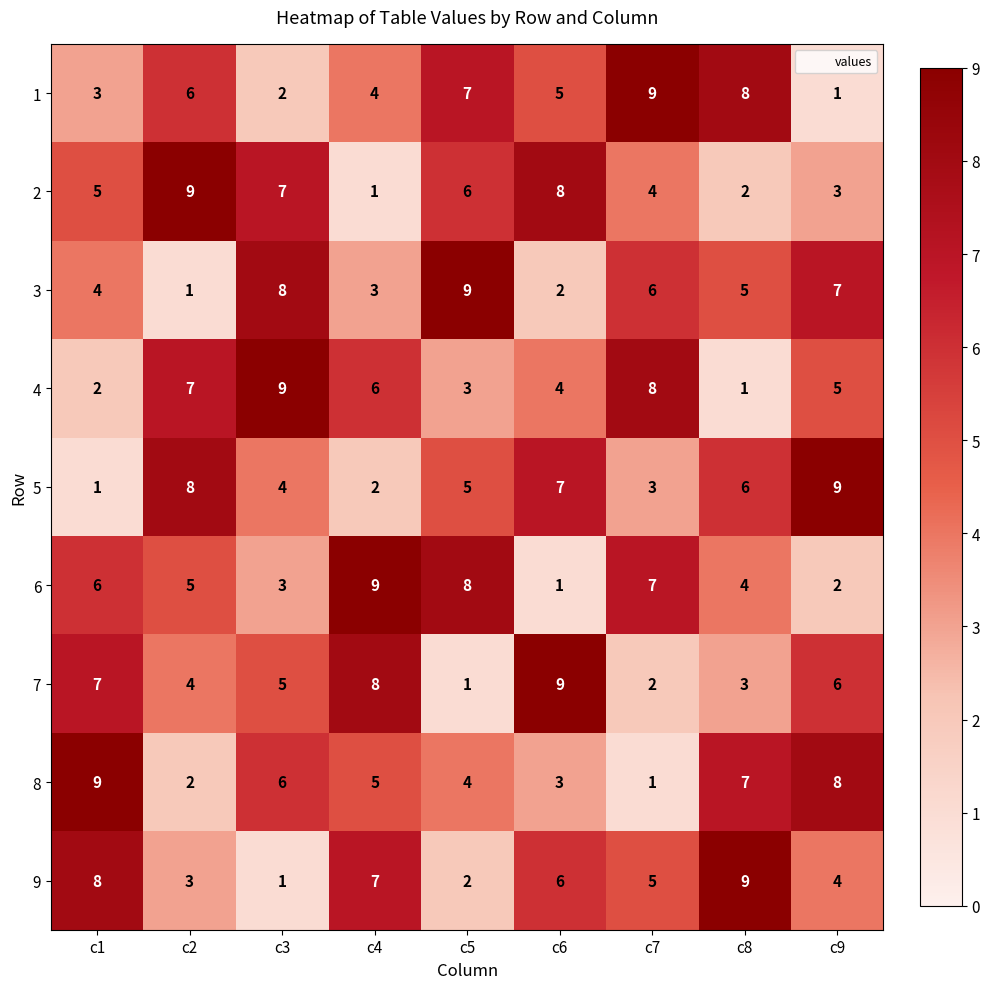

At which label does 2 reach its peak?

c2